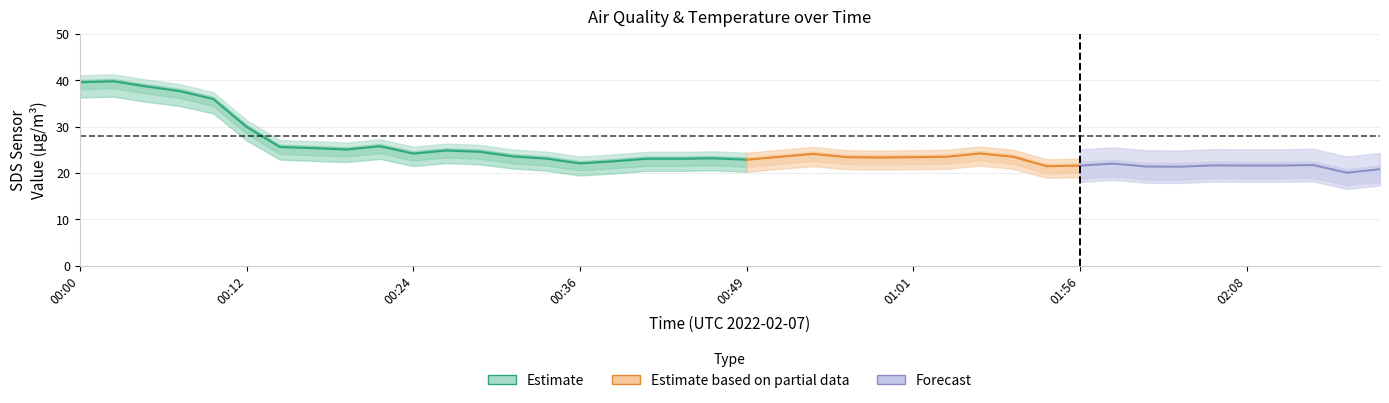

What position from the left is 01:08?

29